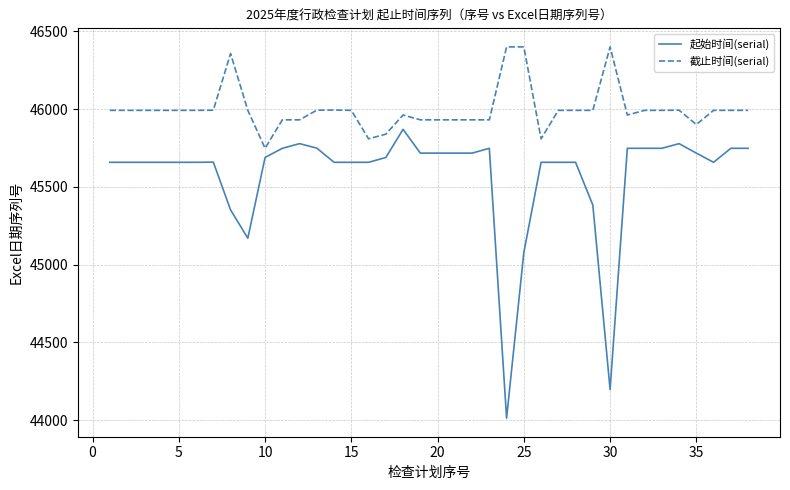

Which series has the widest spread of values?

起始时间(serial)